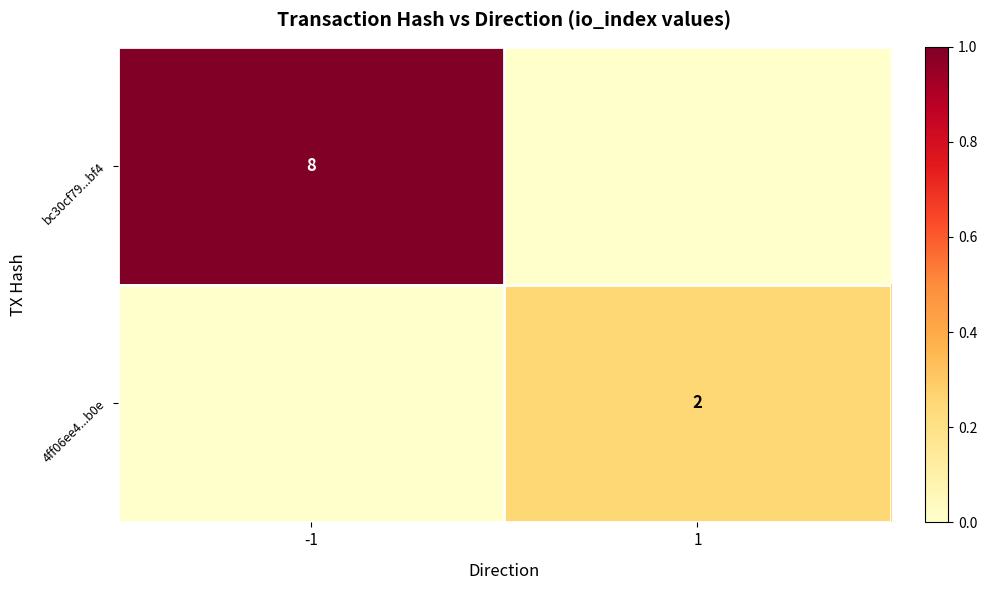

The value of 4ff06ee4...b0e at 1 is 1. True or false?

False